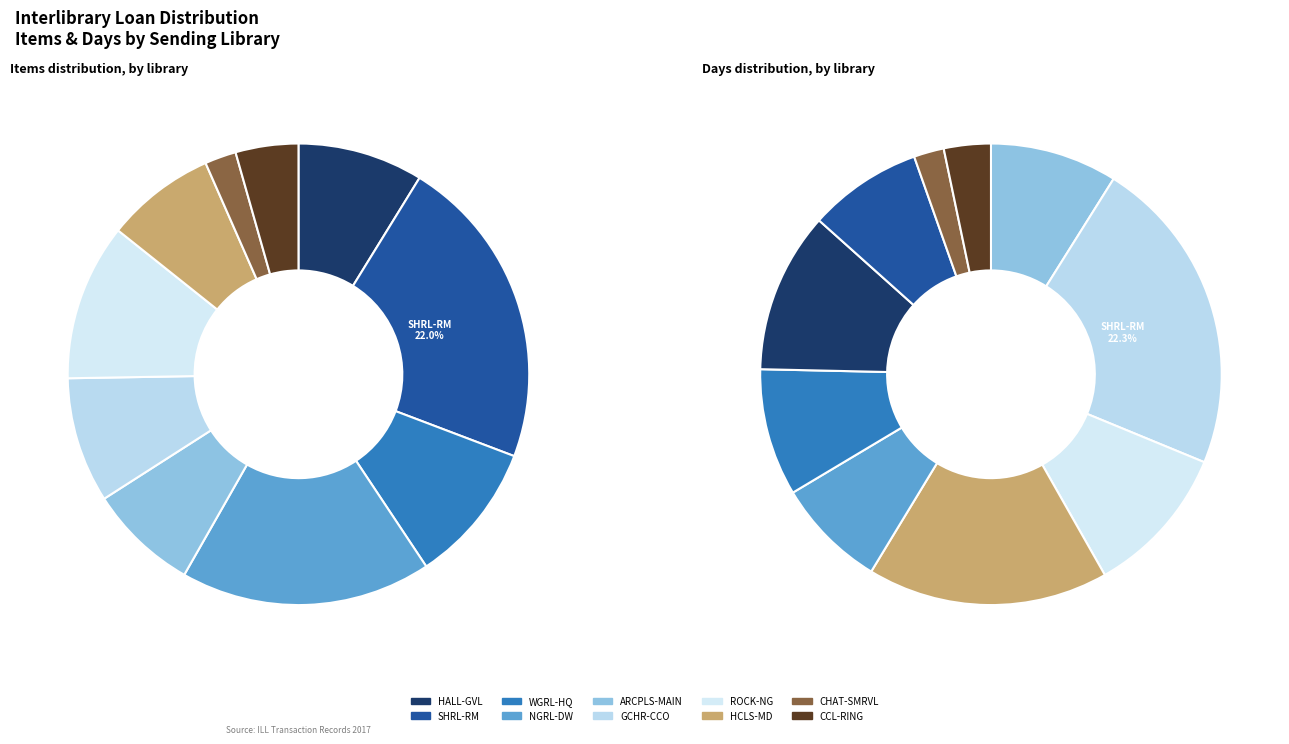

Combined, do HCLS-MD and SHRL-RM account for over 50%?

No